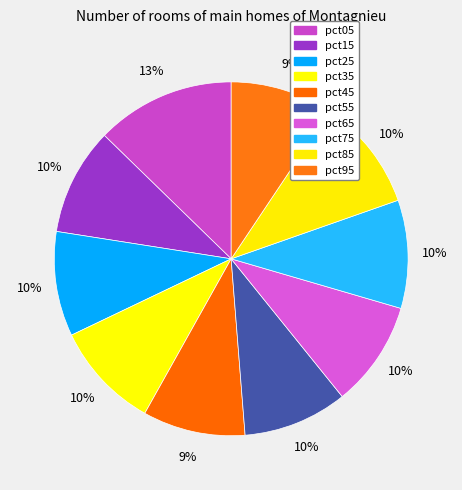

Which has a higher value, pct75 or pct65?

pct75